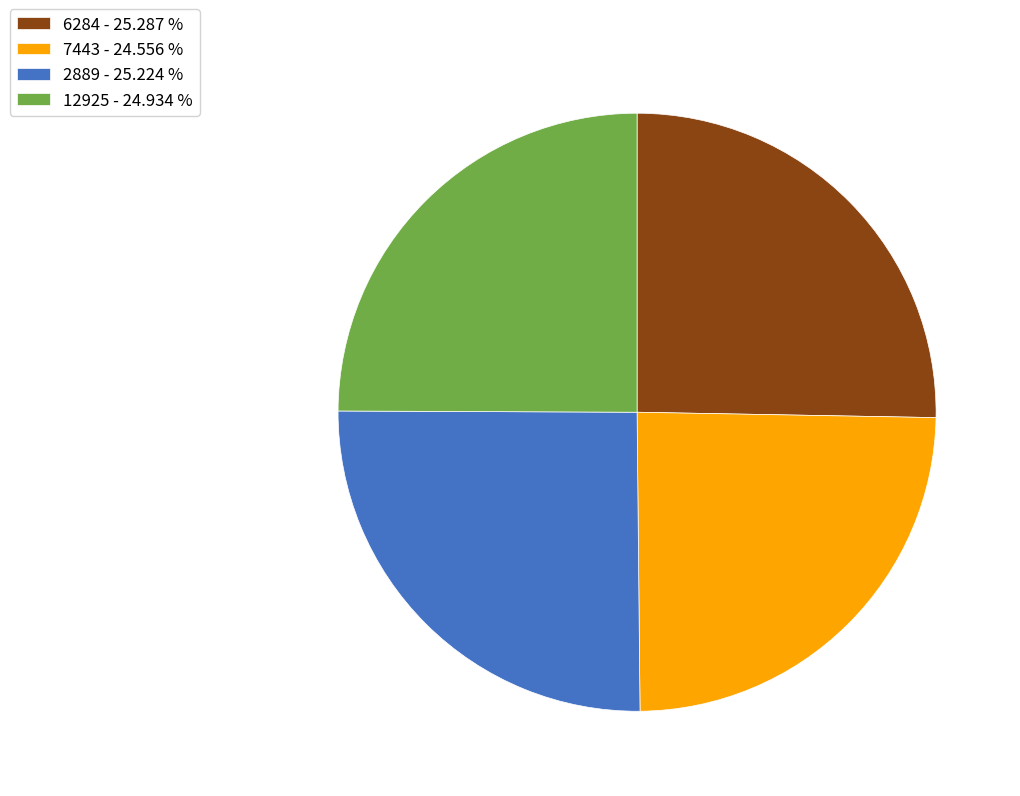

Is it true that 6284 is 25% of the pie?

True